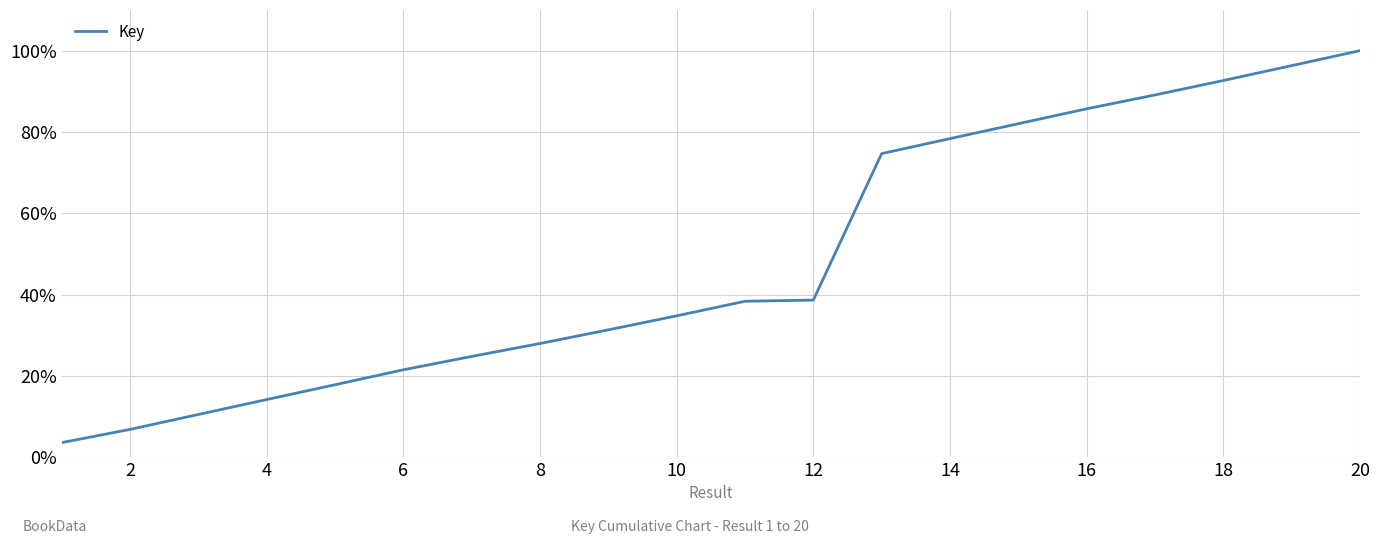

Does the chart display data point markers on the line(s)?

No